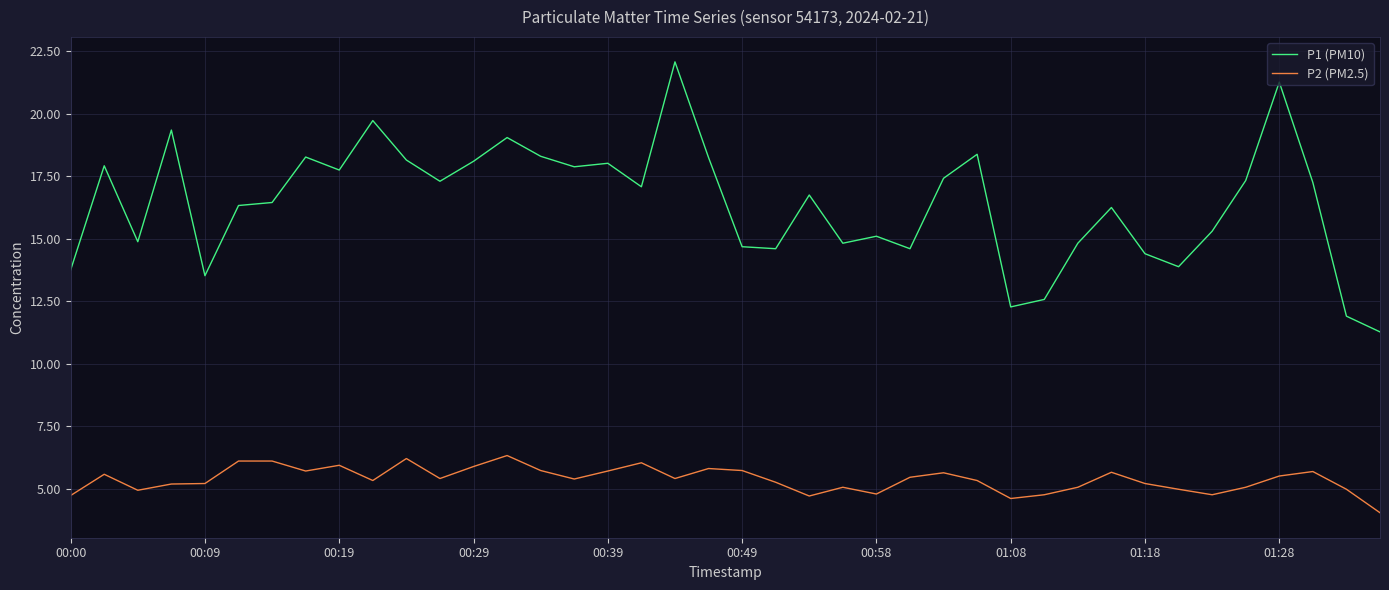

What are all the series names shown in the legend?

P1 (PM10), P2 (PM2.5)